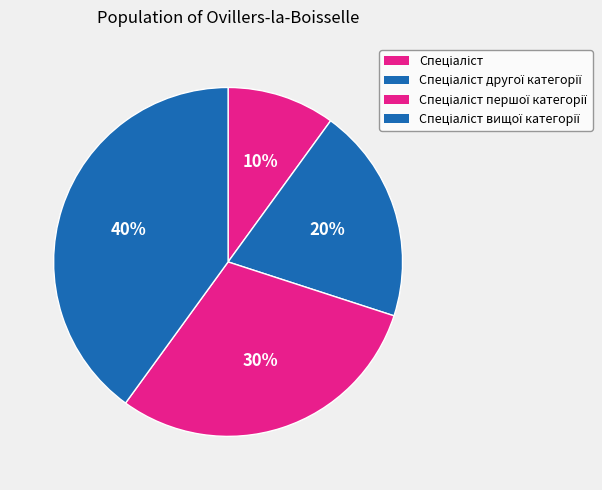

Is there any slice that represents more than half of the pie?

No